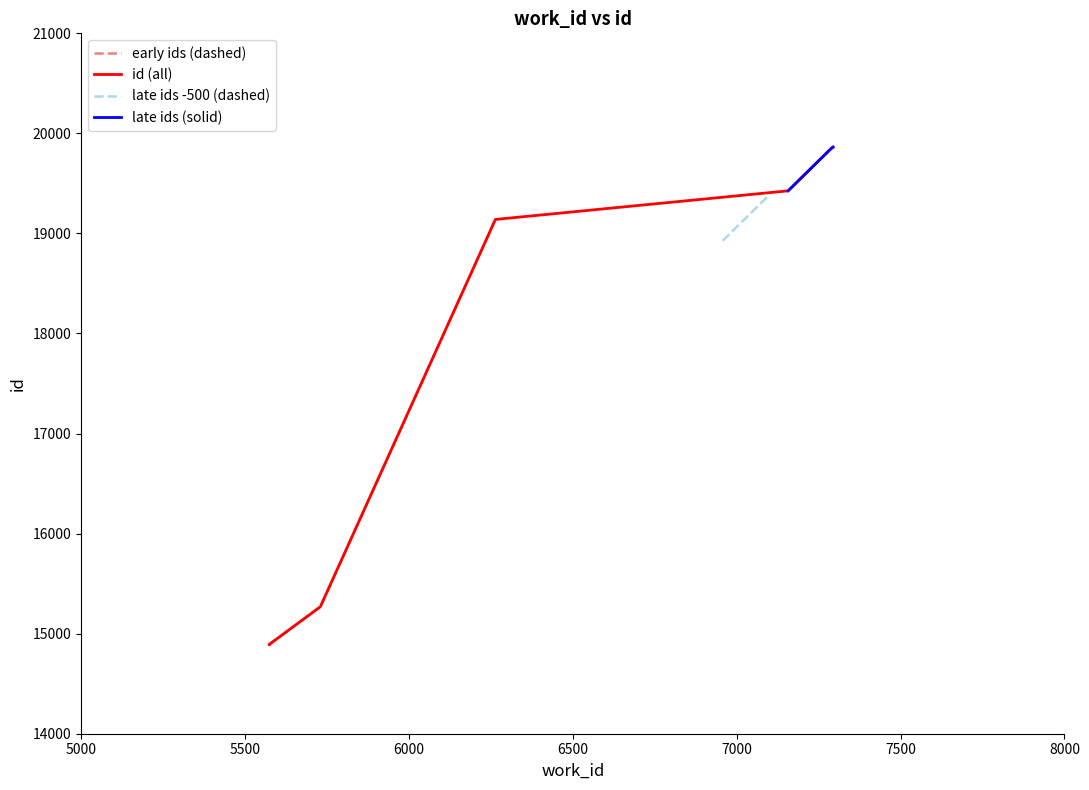

Approximately how many times larger is the value at 5574 compared to 7294?

0.7